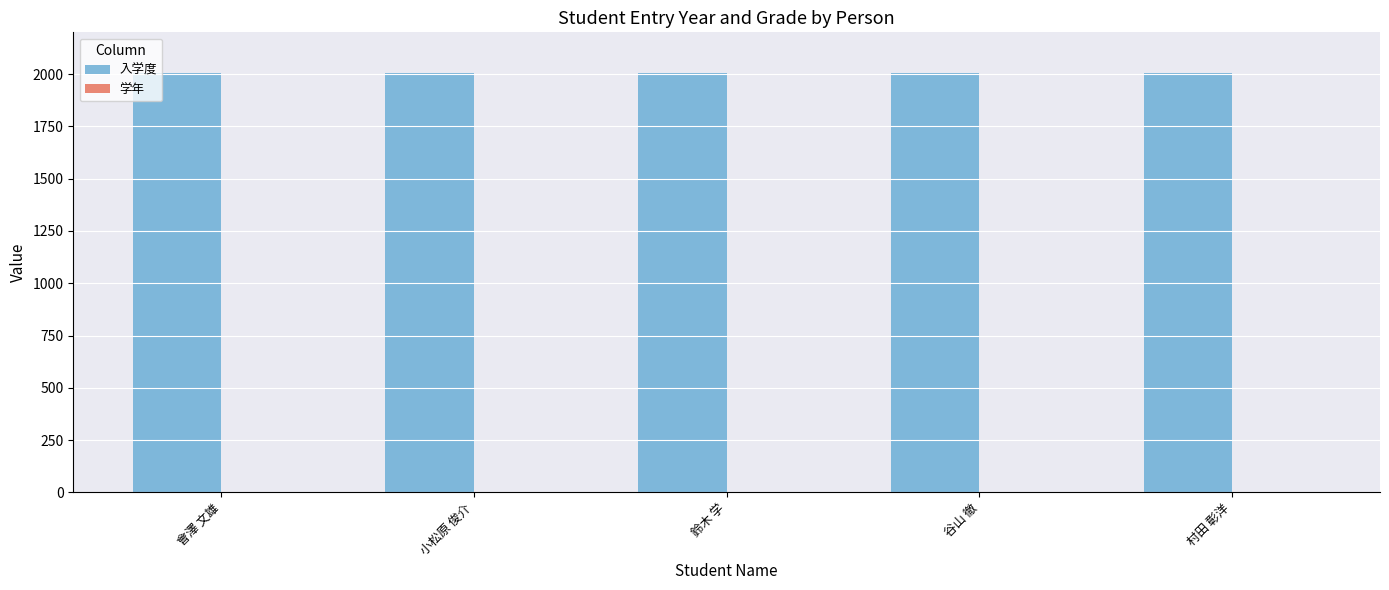

What is the maximum value shown in the chart?

2007